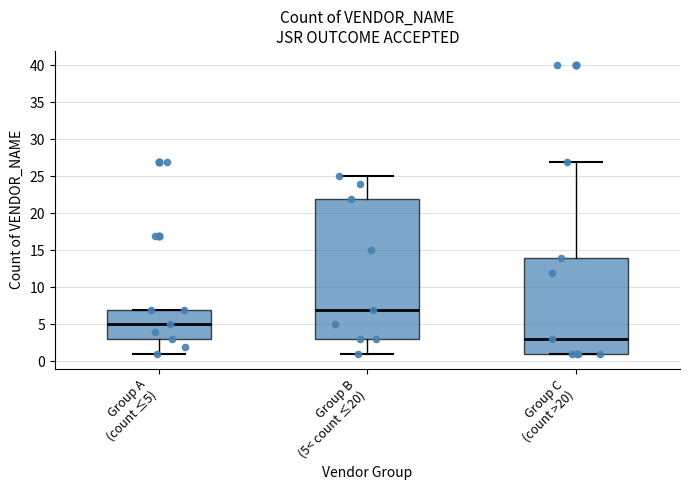

Reading left to right, transcribe this box plot: for each box, give where its median line is, the range the box spans, and where its two whiskers end, as read against the y-axis. The values are not printed on the chart, so give them approximately, as read against the axis.

Group A (count ≤5): median 5, box 3 to 7, whiskers 1 to 7
Group B (5< count ≤20): median 7, box 3 to 22, whiskers 1 to 25
Group C (count >20): median 3, box 1 to 14, whiskers 1 to 27